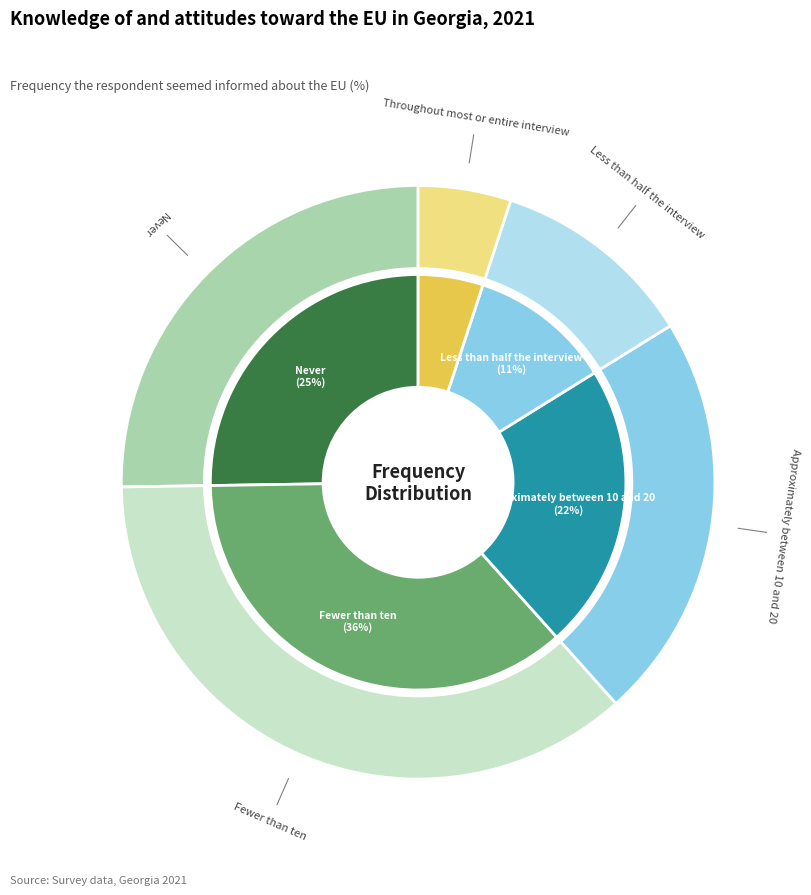

True or false: Throughout most or entire interview accounts for 5% of the total.

True